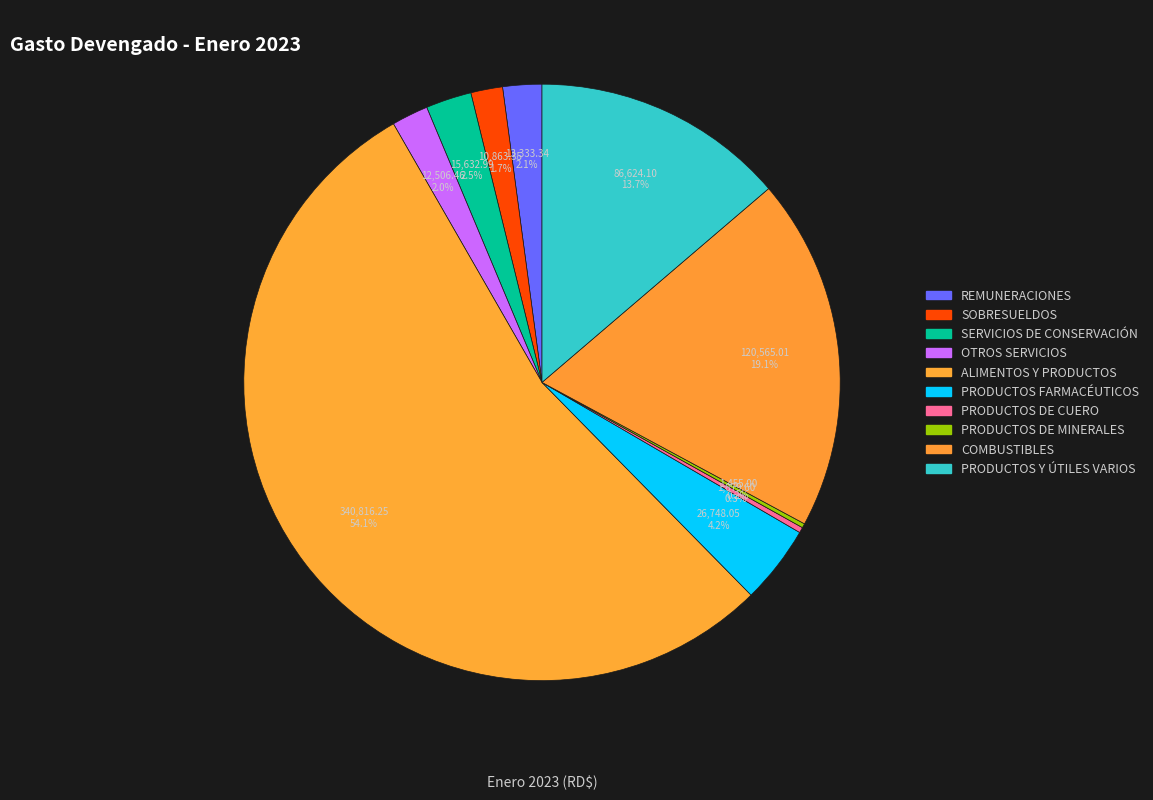

Which category has the smallest portion of the pie?

PRODUCTOS DE MINERALES